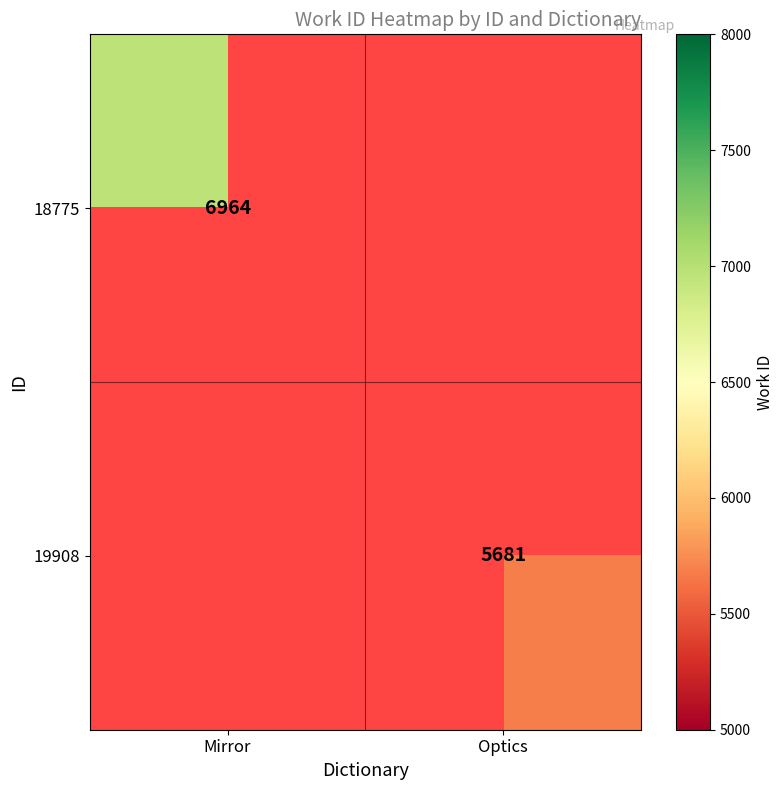

The value of 19908 at Optics is 5681. True or false?

True